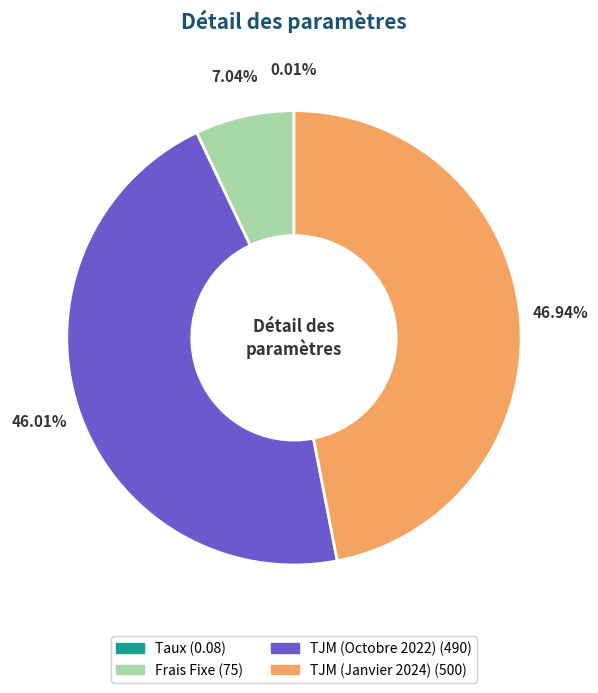

Is there any slice that represents more than half of the pie?

No